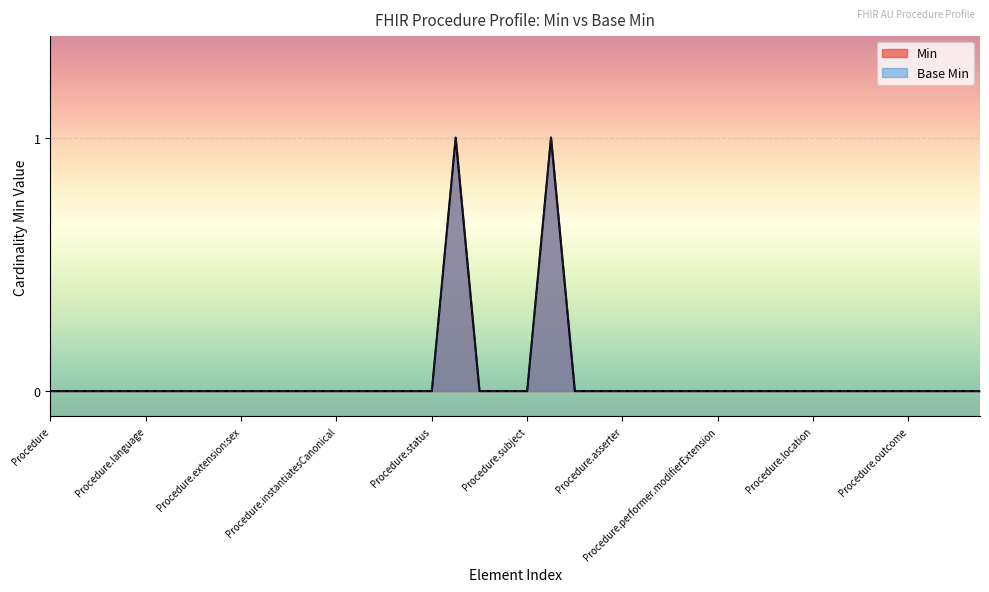

True or false: Base Min and Min cross at least once.

False